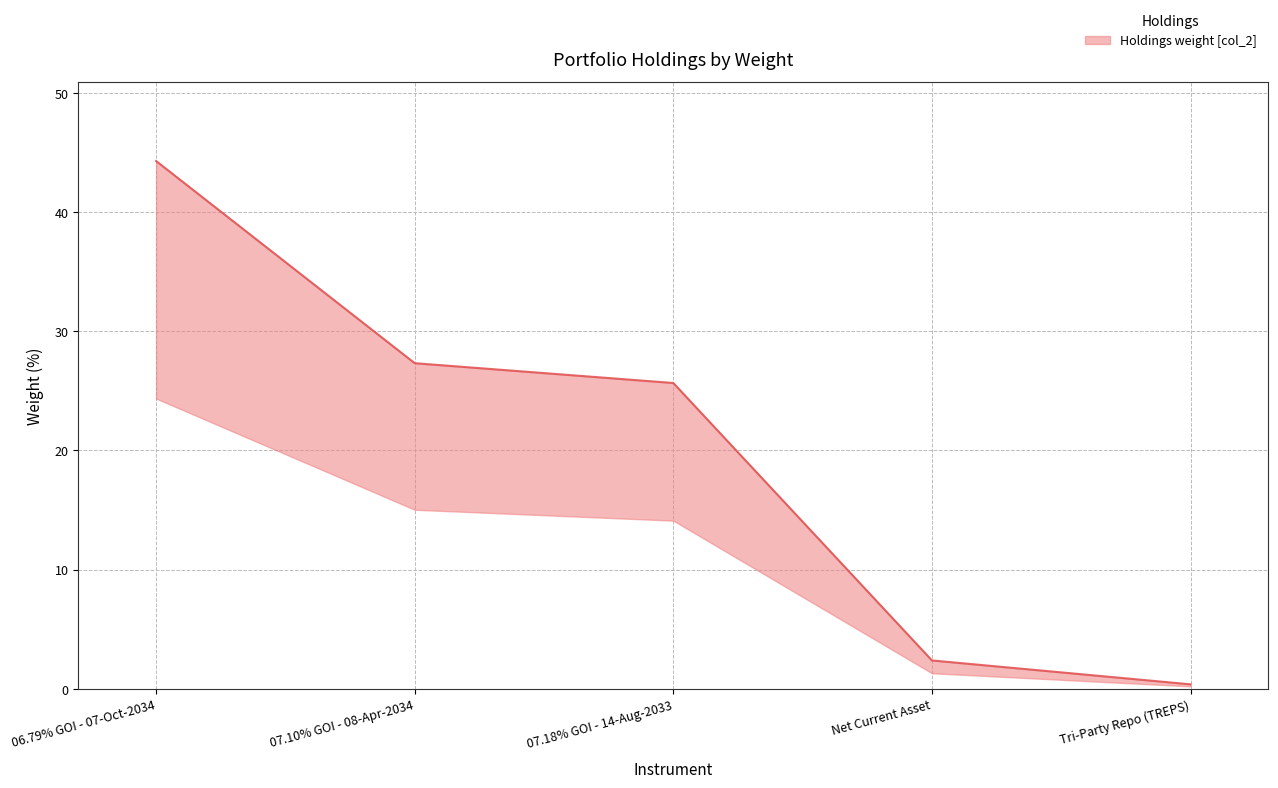

List the labels in order of value, smallest first.

Tri-Party Repo (TREPS), Net Current Asset, 07.18% GOI - 14-Aug-2033, 07.10% GOI - 08-Apr-2034, 06.79% GOI - 07-Oct-2034